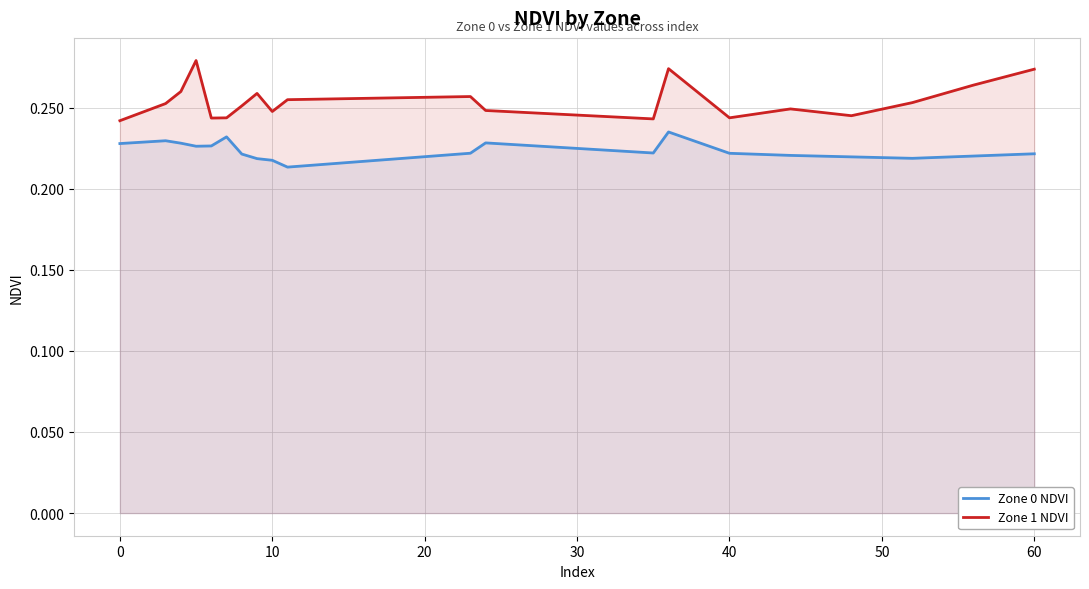

Which series has the widest spread of values?

Zone 1 NDVI